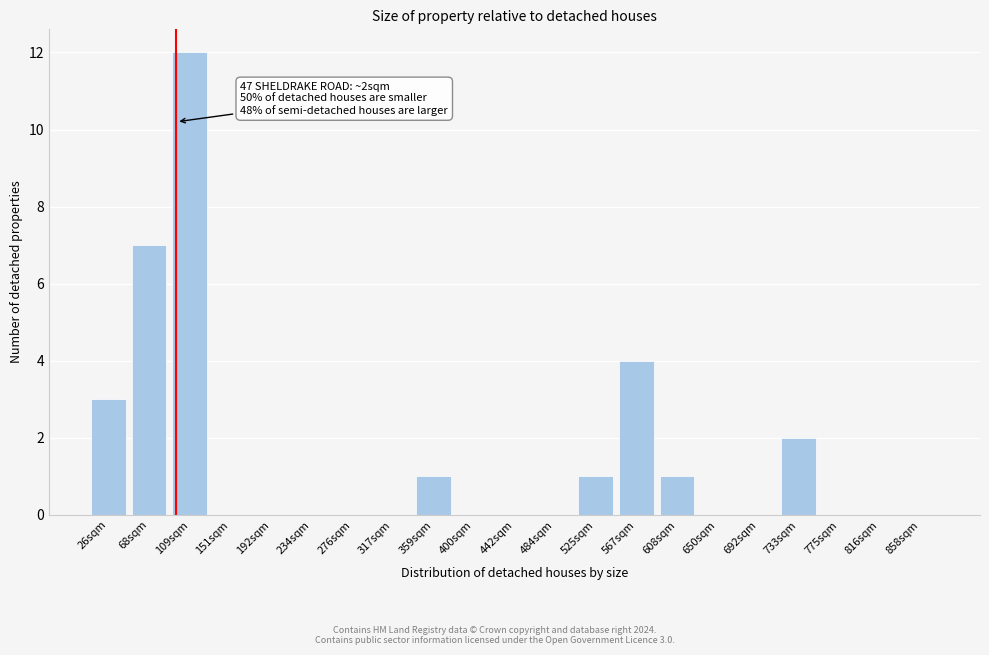

Reading right to left, transcribe all the data shown in this chart.

858sqm=0	816sqm=0	775sqm=0	733sqm=2	692sqm=0	650sqm=0	608sqm=1	567sqm=4	525sqm=1	484sqm=0	442sqm=0	400sqm=0	359sqm=1	317sqm=0	276sqm=0	234sqm=0	192sqm=0	151sqm=0	109sqm=12	68sqm=7	26sqm=3